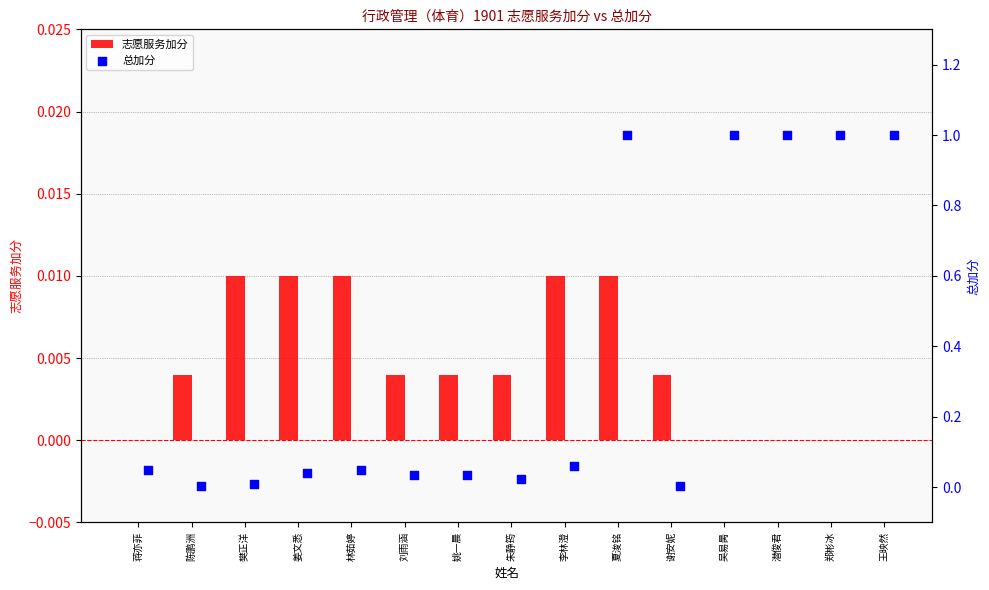

What are all the series names shown in the legend?

志愿服务加分, 总加分